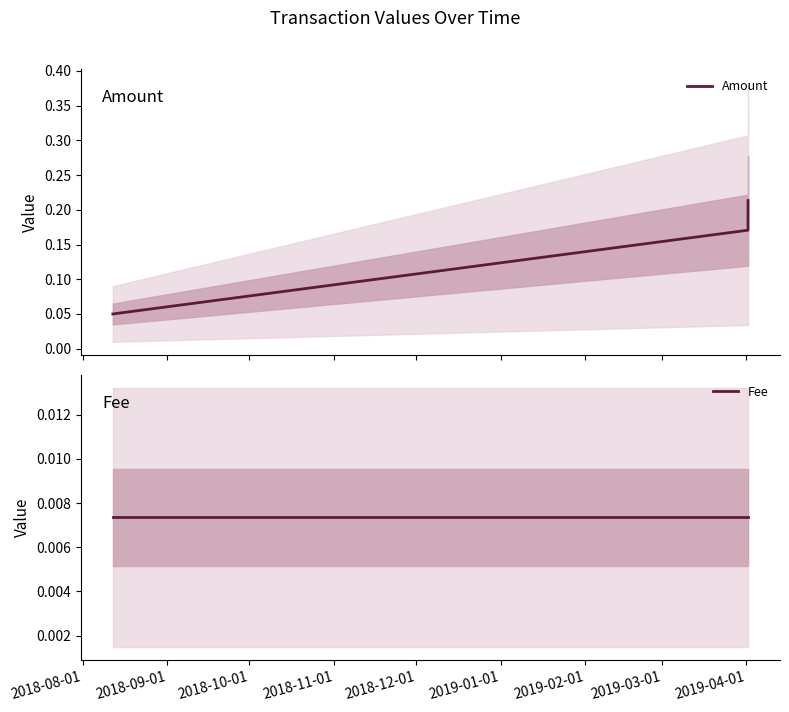

Count the Amount values in the range 0 to 1.

3